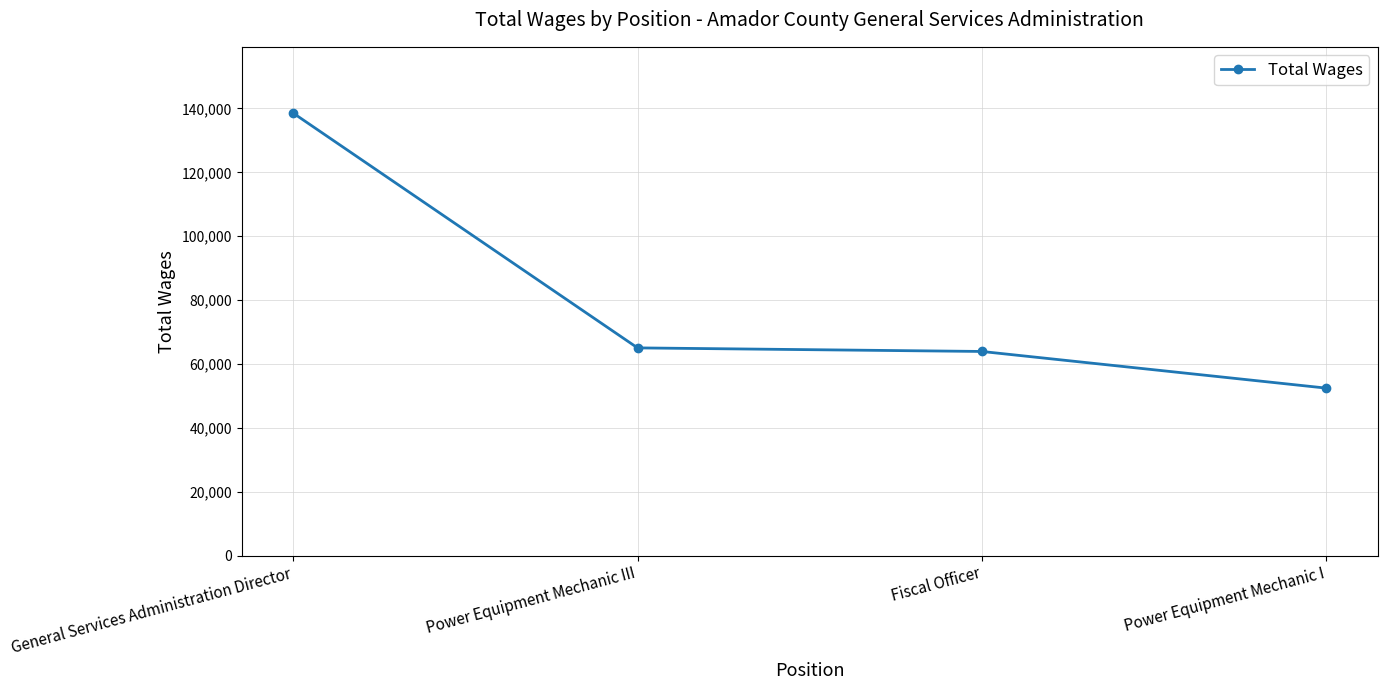

Between Power Equipment Mechanic III and Power Equipment Mechanic I, which is larger?

Power Equipment Mechanic III